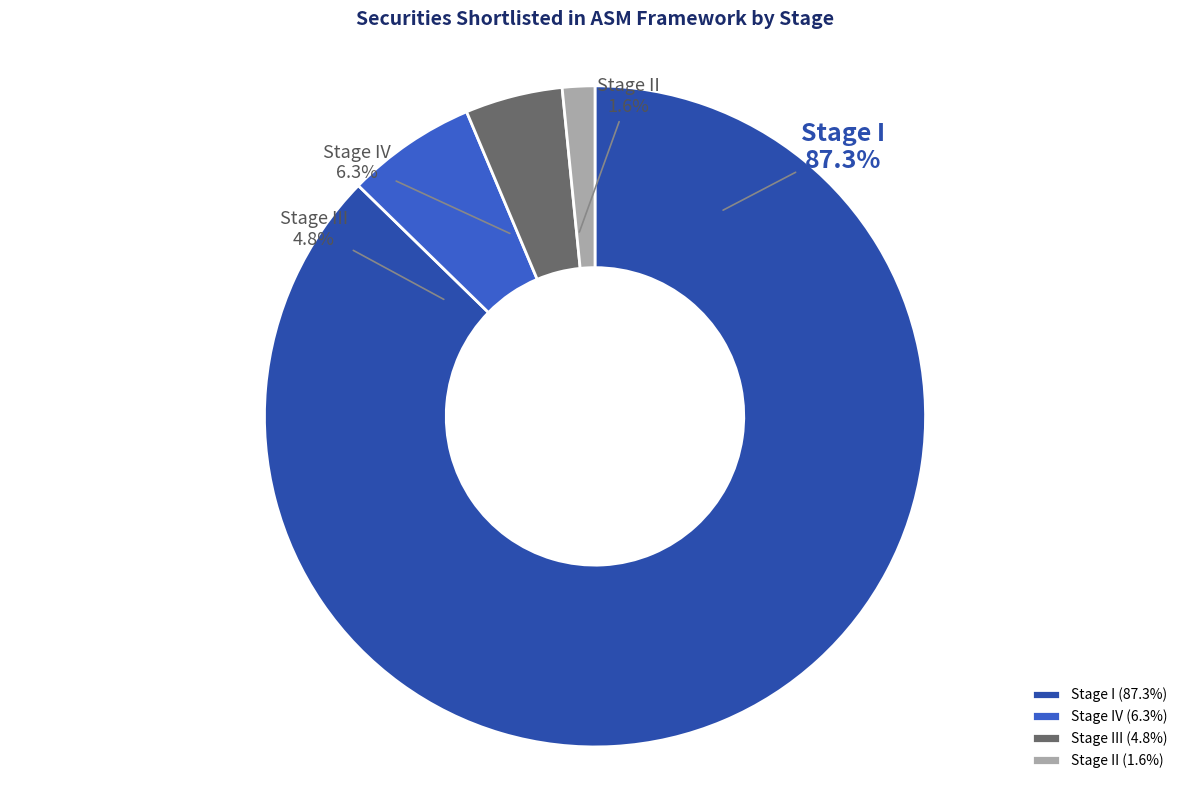

What is the smallest slice in the pie chart?

II